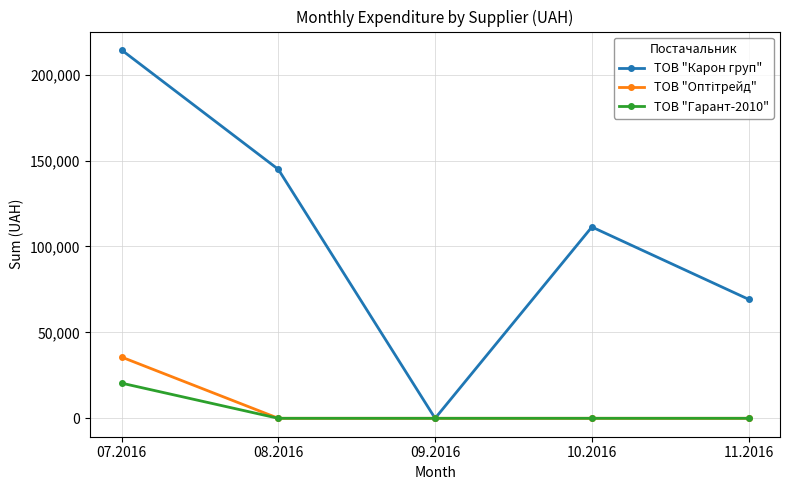

Which series has the widest spread of values?

ТОВ "Карон груп"